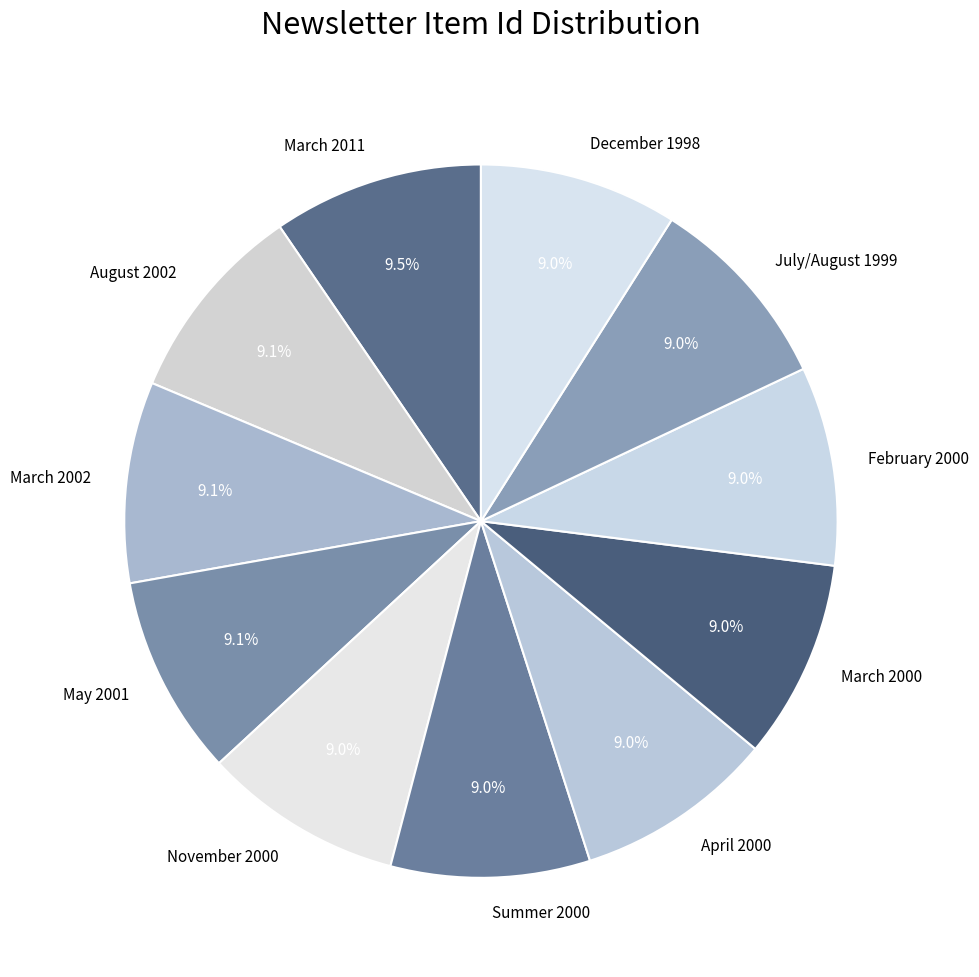

To the nearest percent, what portion does August 2002 represent?

9%